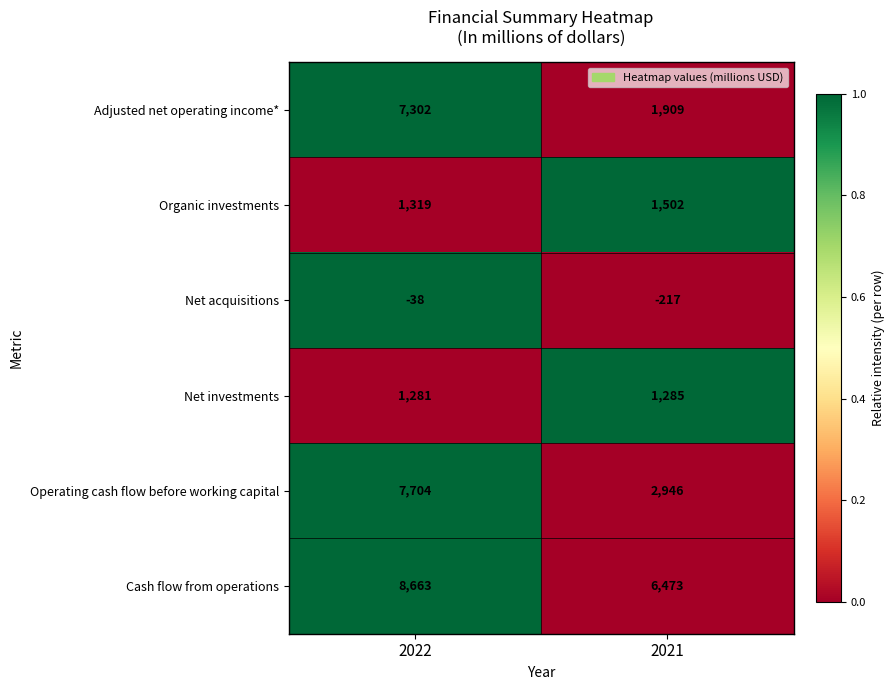

Which series has the widest spread of values?

Adjusted net operating income*